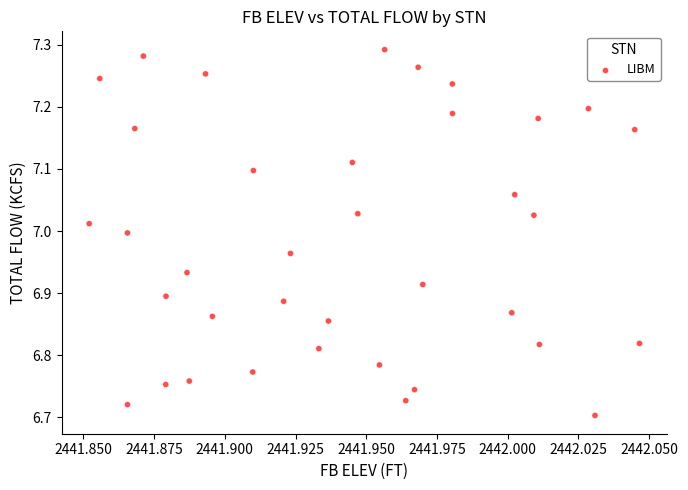

What is the range of Y values (max minus min)?

0.6